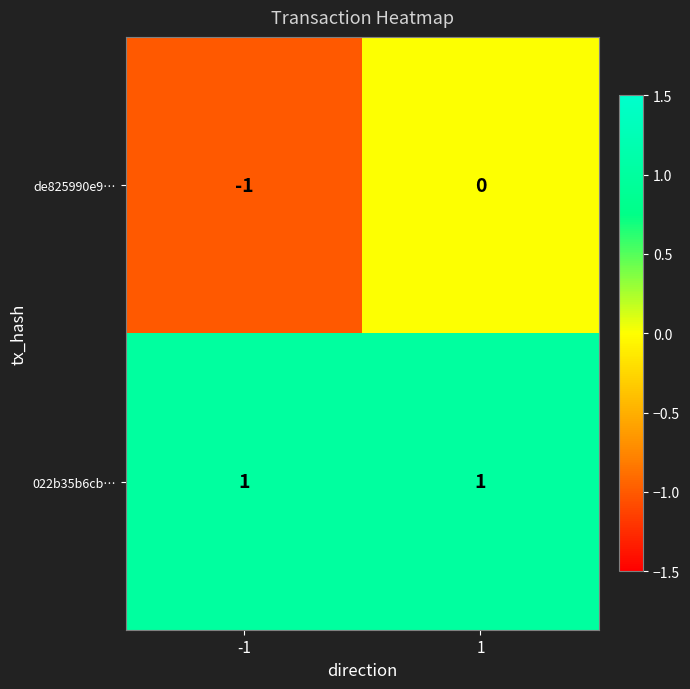

Between -1 and 1, which series saw the biggest shift?

de825990e9…